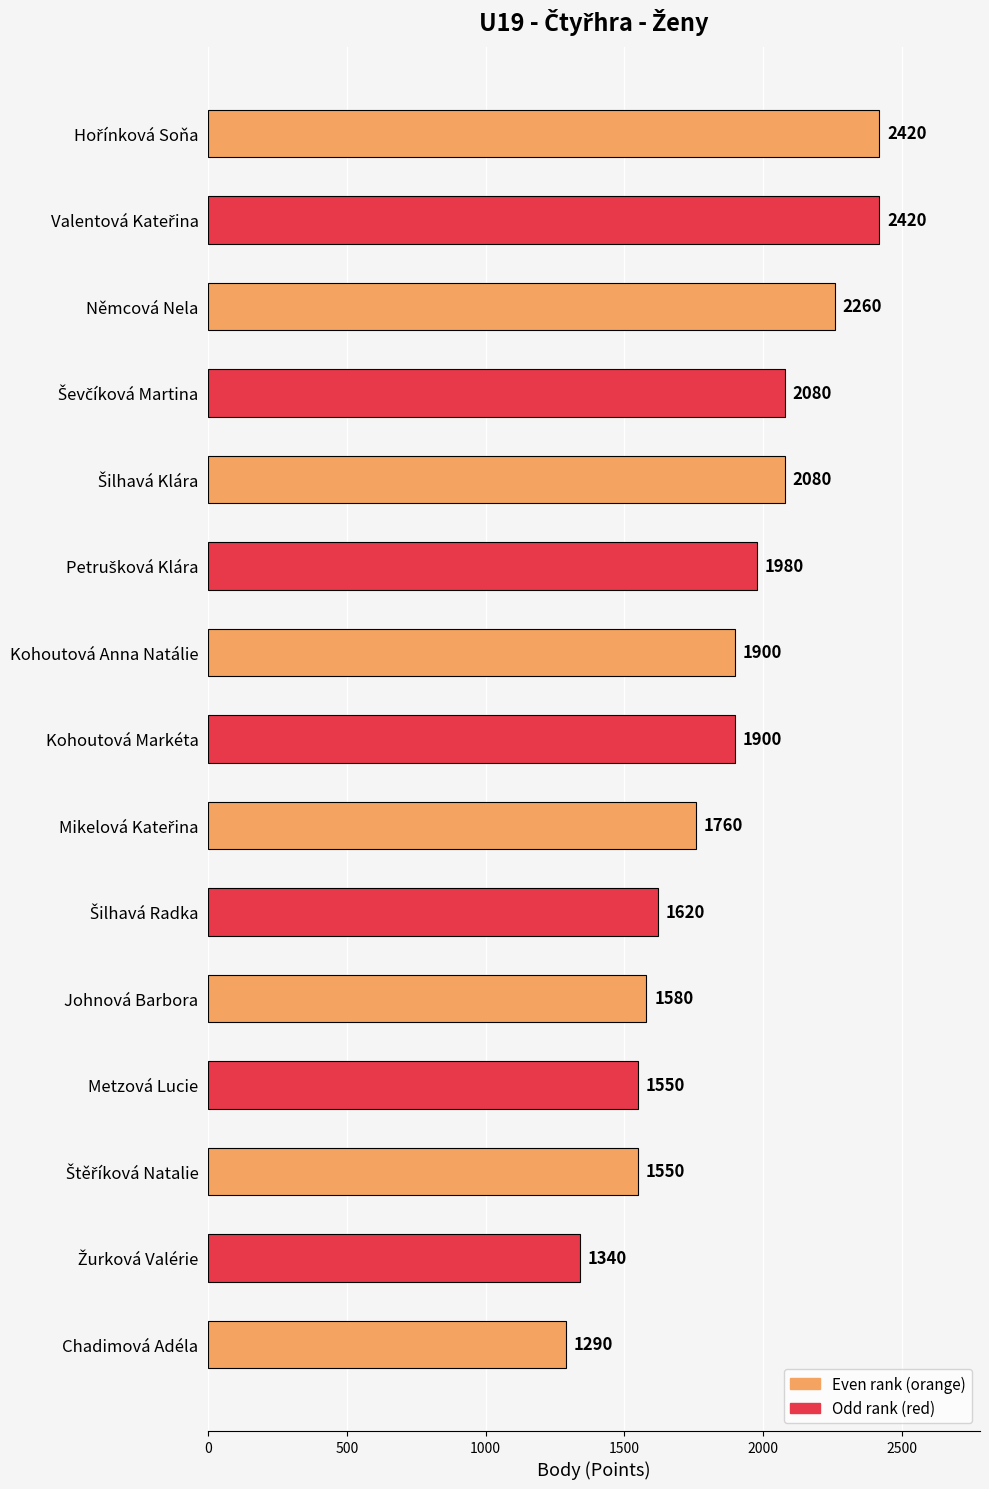

The value at Němcová Nela is 3859. True or false?

False